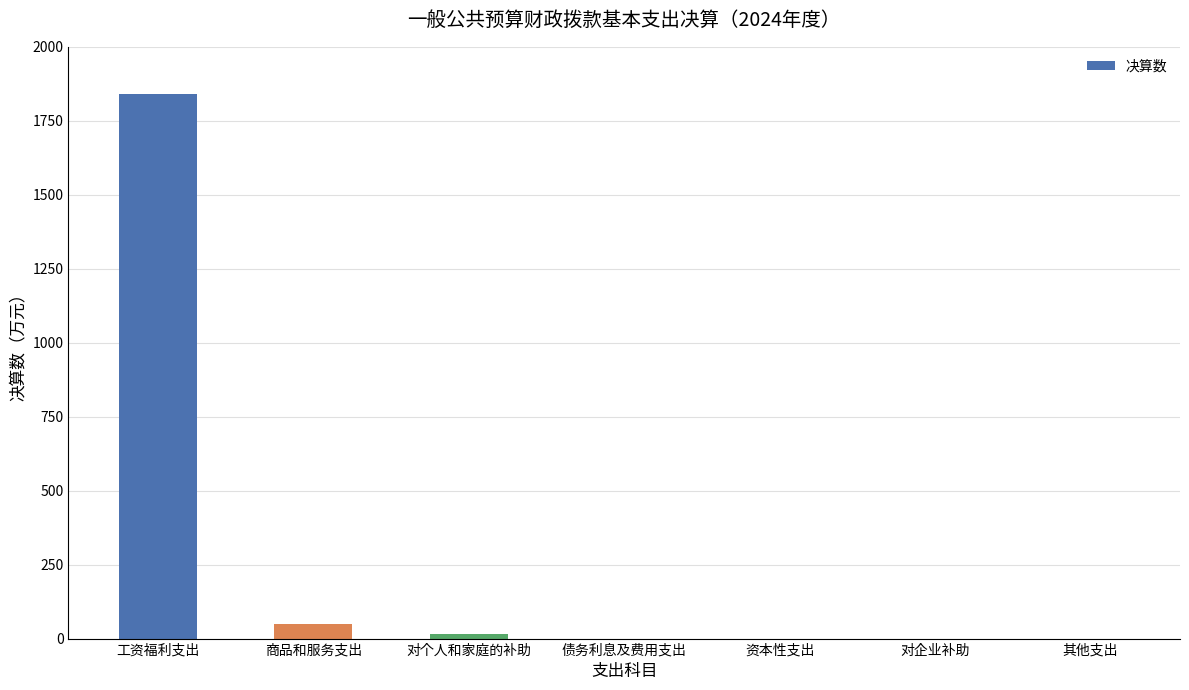

What is the greatest value displayed?

1839.8